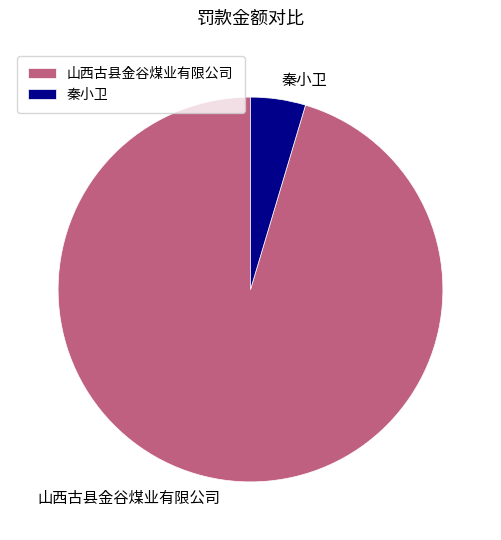

What is the largest slice in the pie chart?

山西古县金谷煤业有限公司